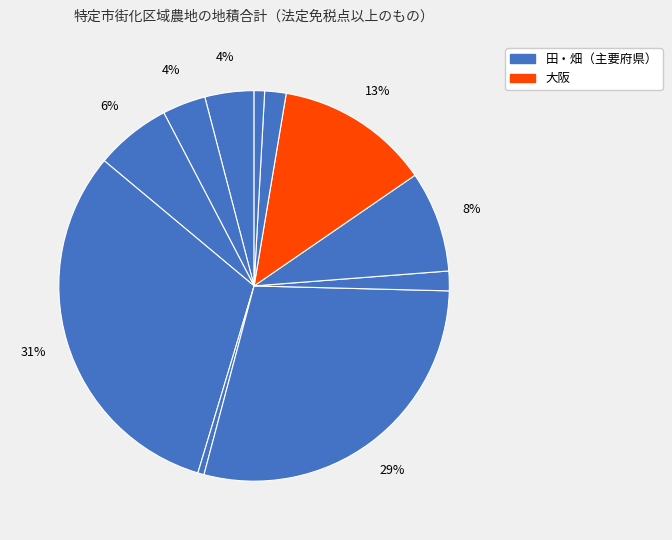

How many slices are in this pie chart?

11